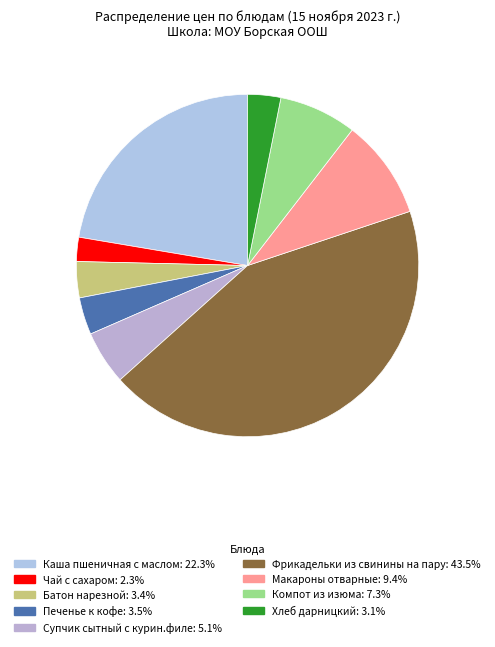

What percentage is the Печенье к кофе slice, to the nearest percent?

4%